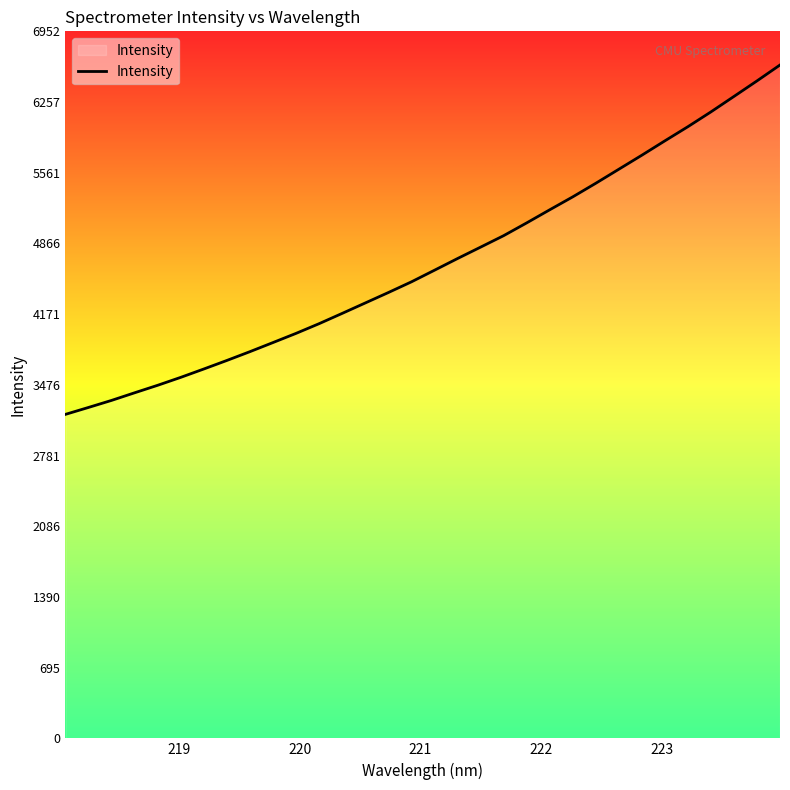

What is the difference between the maximum and minimum values?

3435.2